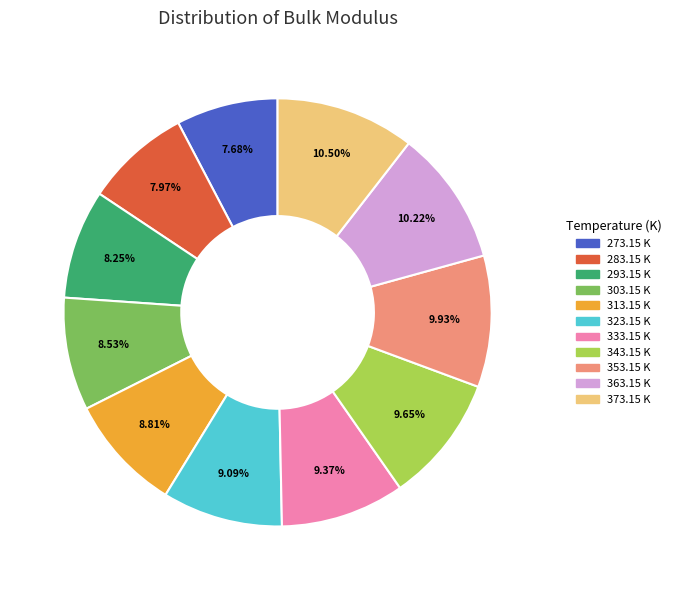

Is there any slice that represents more than half of the pie?

No